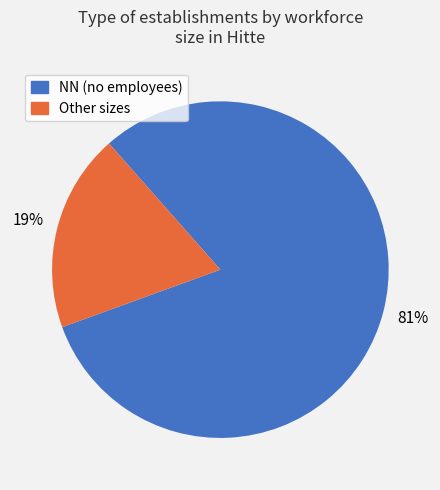

To the nearest percent, what portion does NN represent?

81%